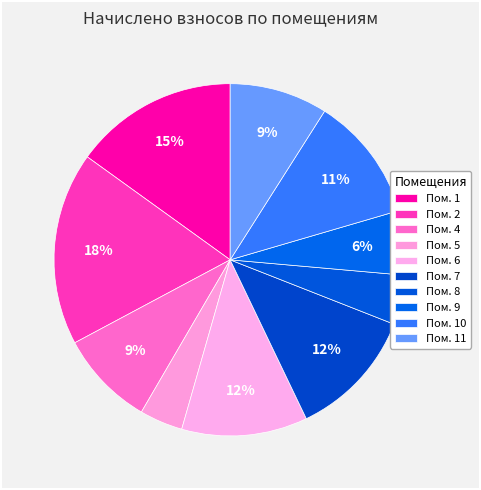

What is the smallest slice in the pie chart?

5